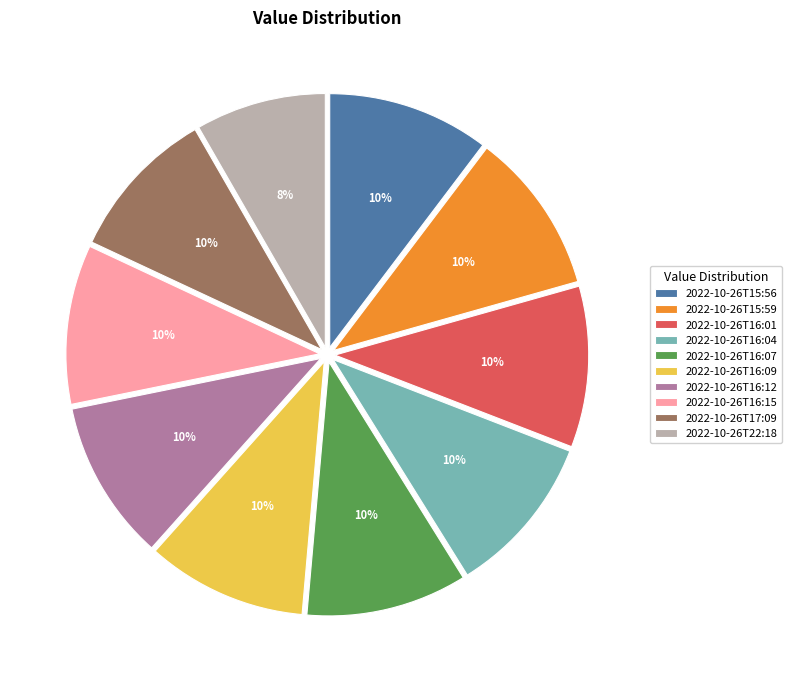

Does 2022-10-26T16:15 account for over 50% of the chart?

No